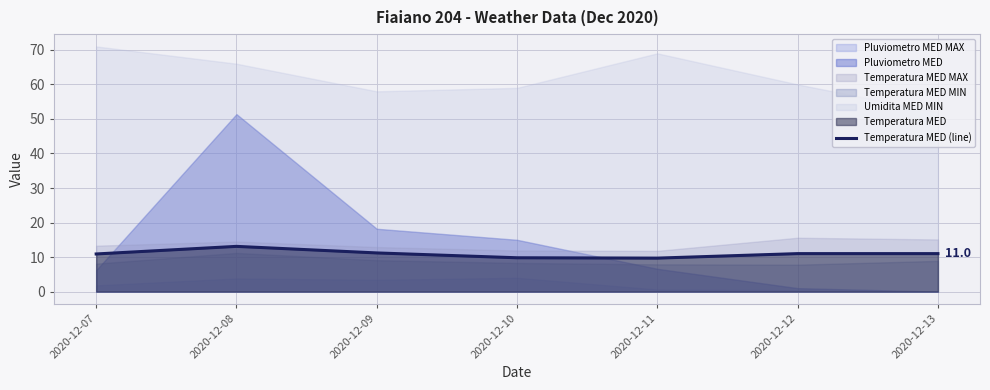

Where is the data nearest to the value 11?

2020-12-12